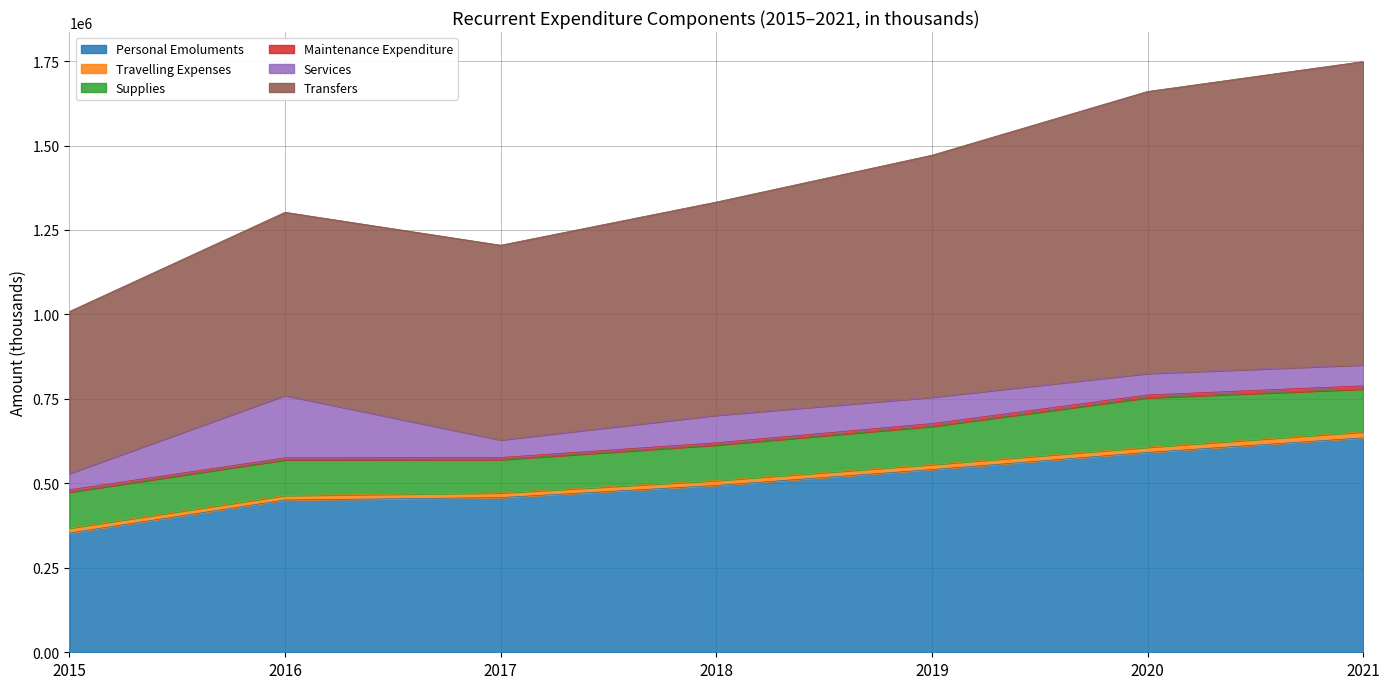

Rank the categories by Transfers value from highest to lowest.

2021, 2020, 2019, 2018, 2017, 2016, 2015